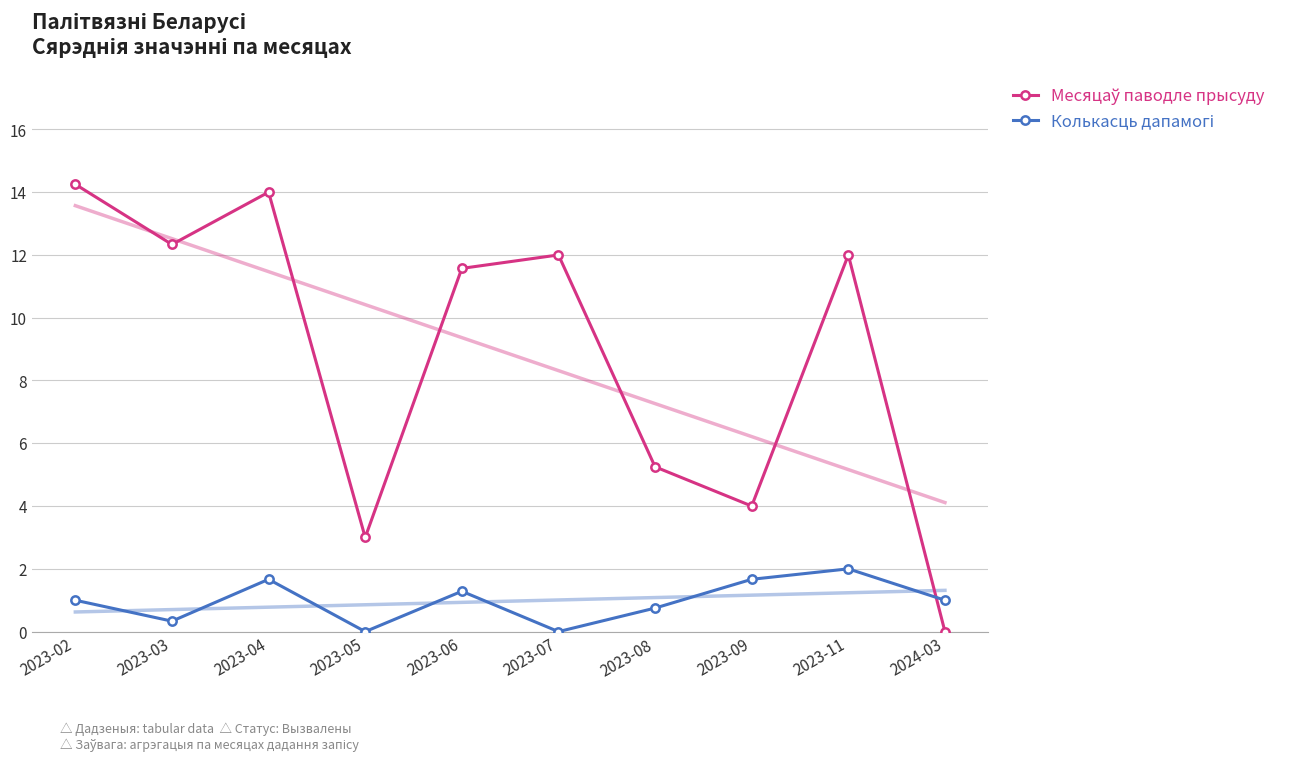

What is the difference between the maximum and second lowest values in the Колькасць дапамогі series?

2.0